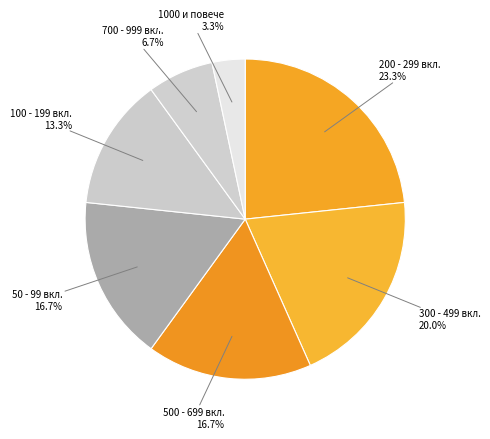

What is the total percentage of 700 - 999 вкл. and 1000 и повече?

10.0%